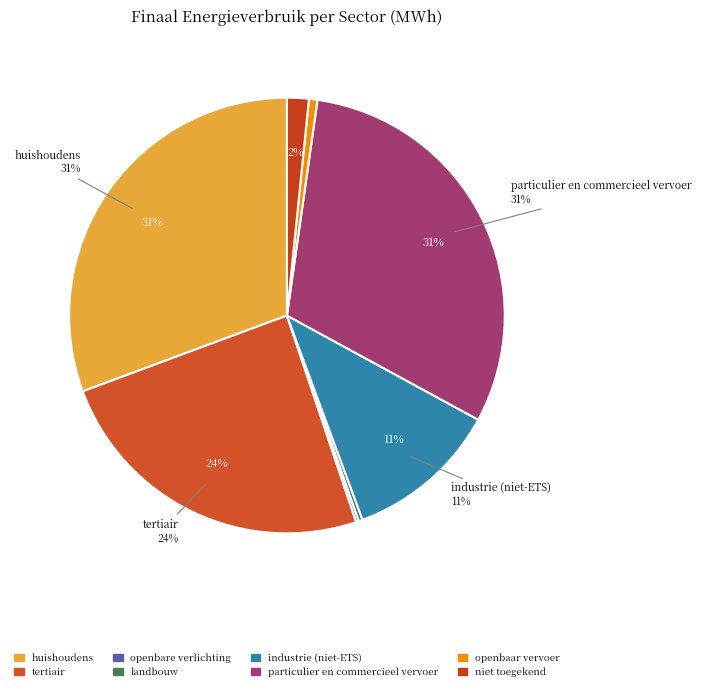

Is openbare verlichting the majority of the pie?

No